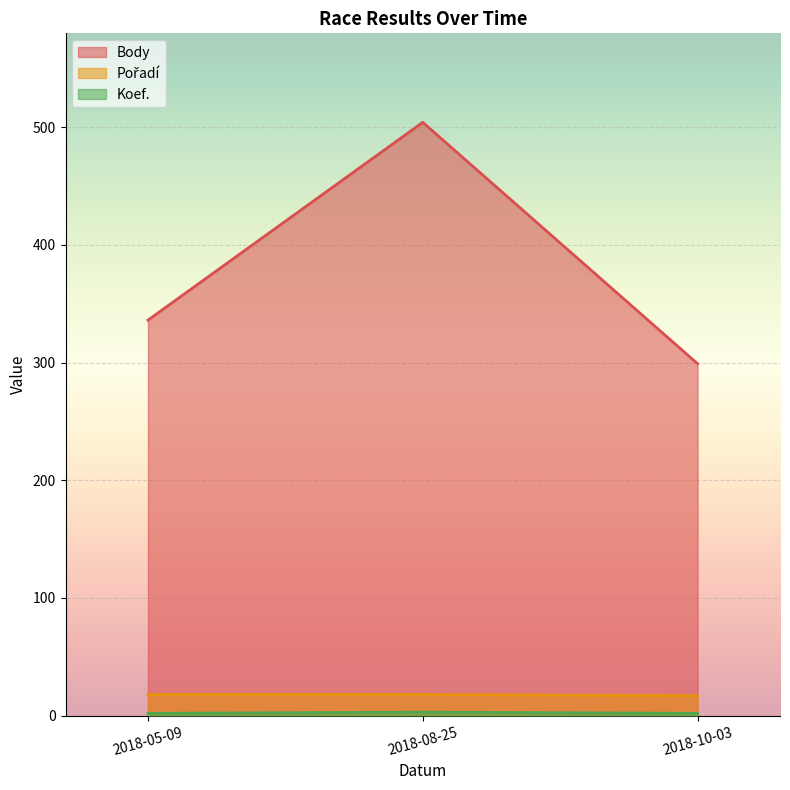

Between 2018-10-03 and 2018-08-25, which is larger?

2018-08-25